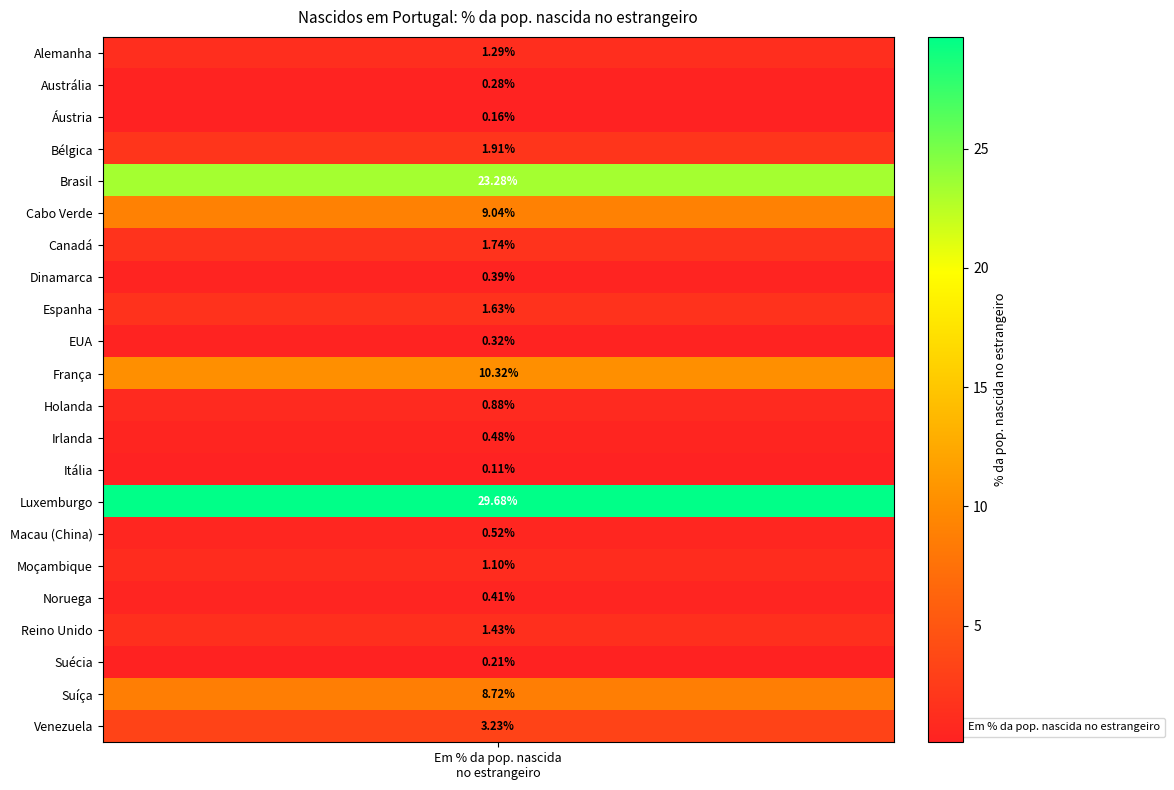

The value at Austrália is 0.3. True or false?

True